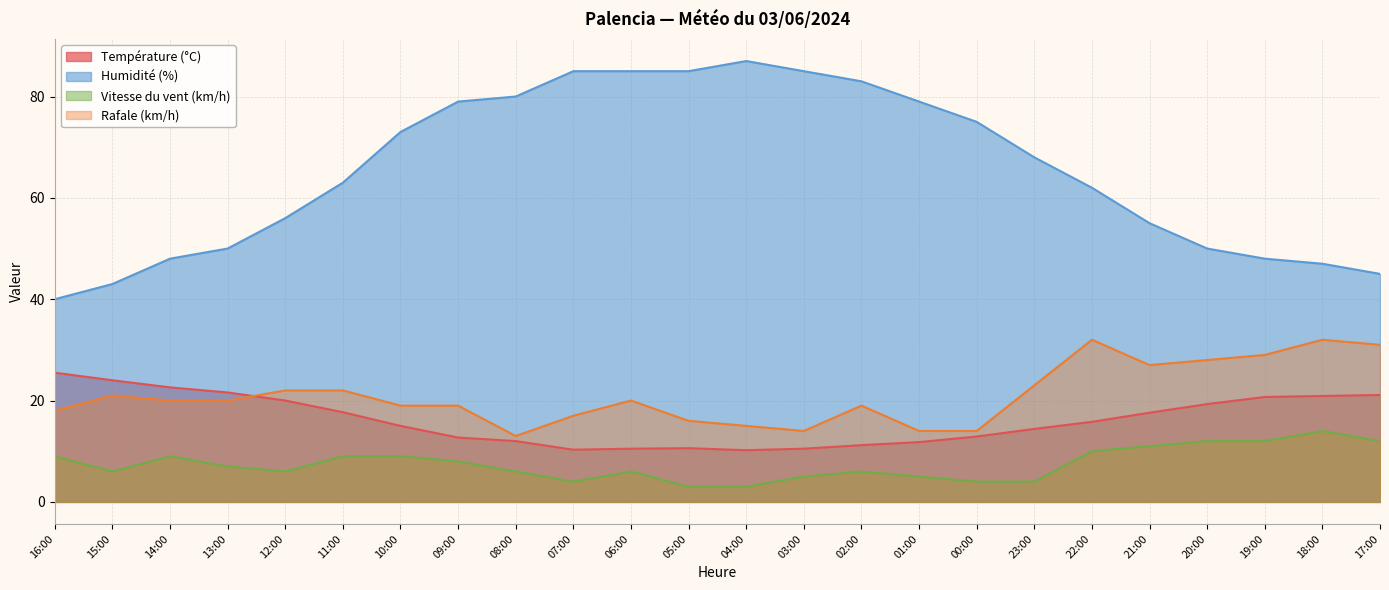

What is the difference between the maximum and second lowest values in the Vitesse du vent (km/h) series?

11.0